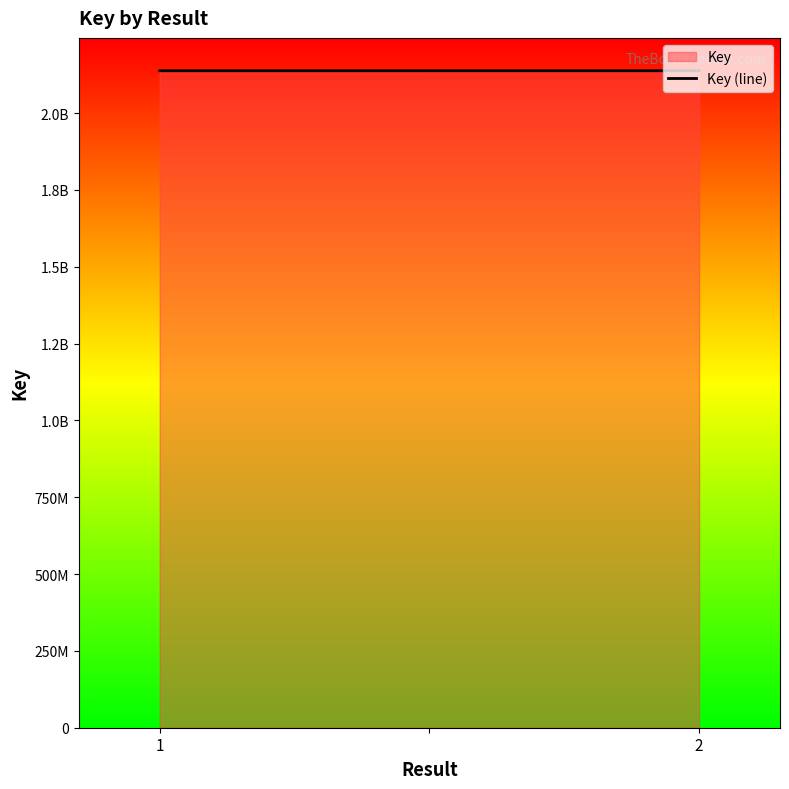

What is the value of the 2nd point from the left?

2137696003